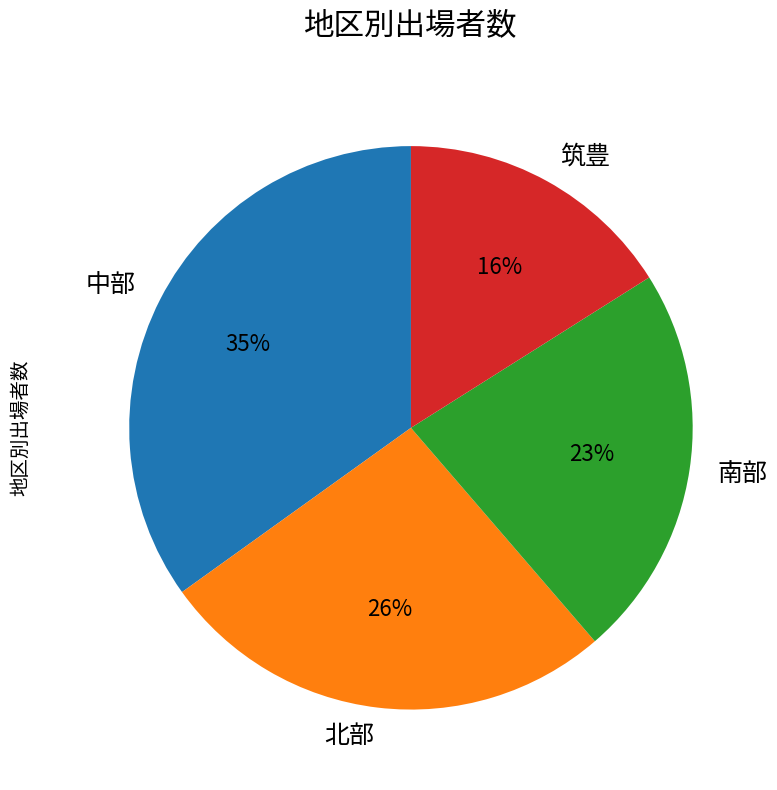

How many slices are in this pie chart?

4